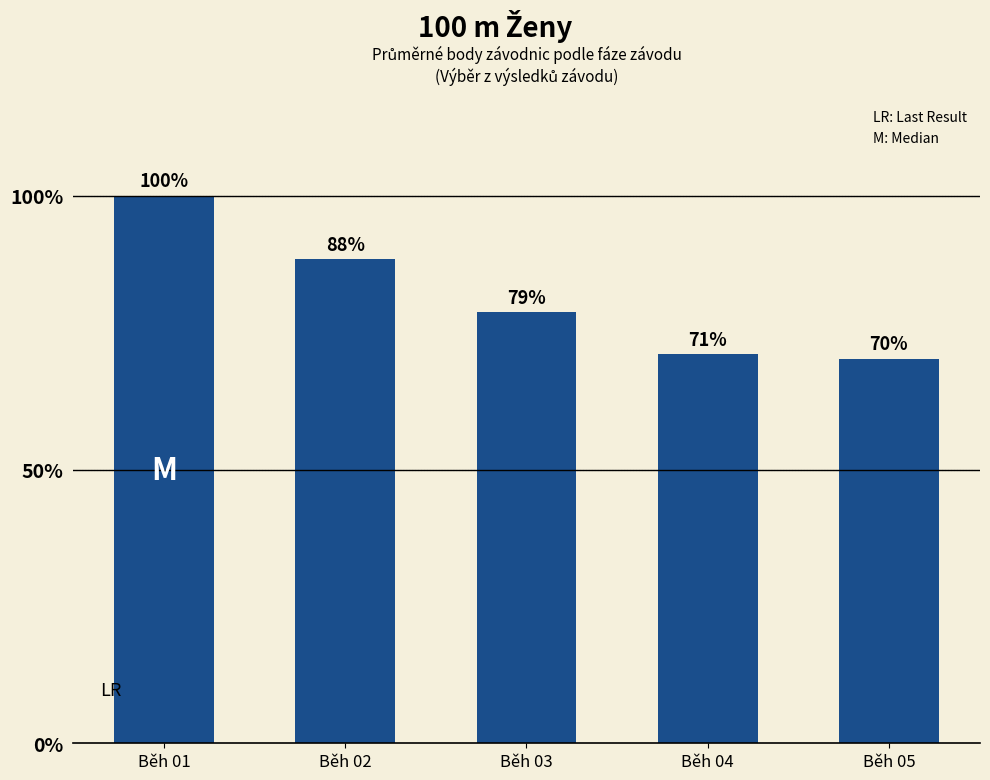

Which label corresponds to the largest value in the chart?

Běh 01